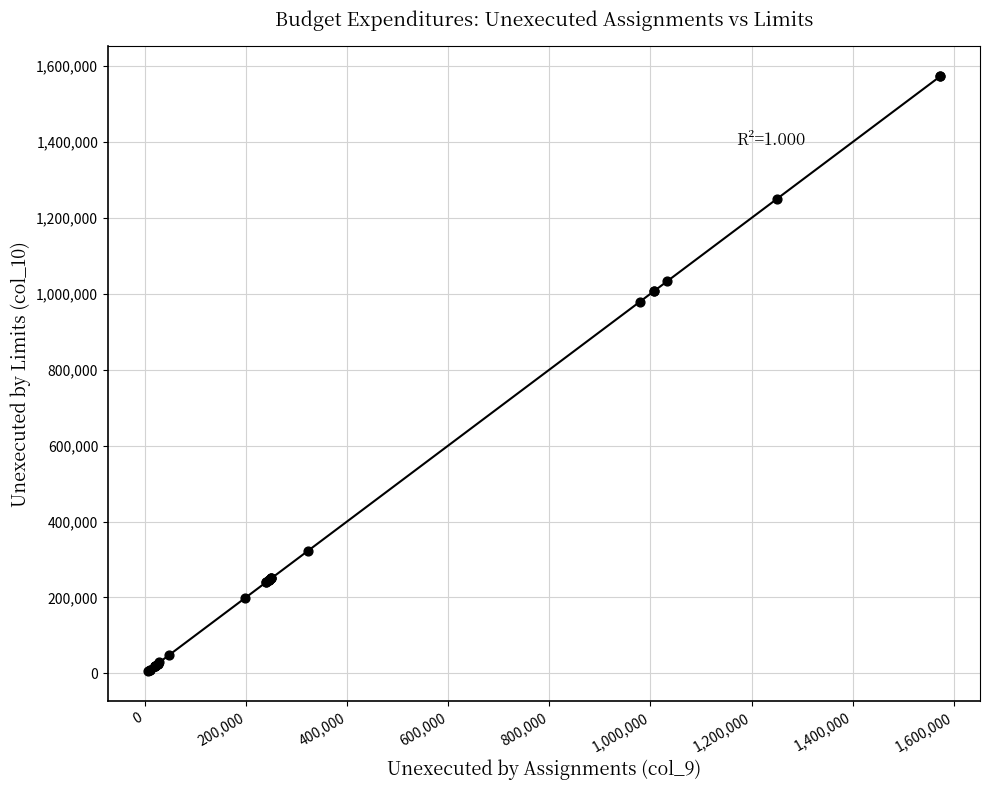

What Y value in the scatter plot is closest to 789448?

979159.6